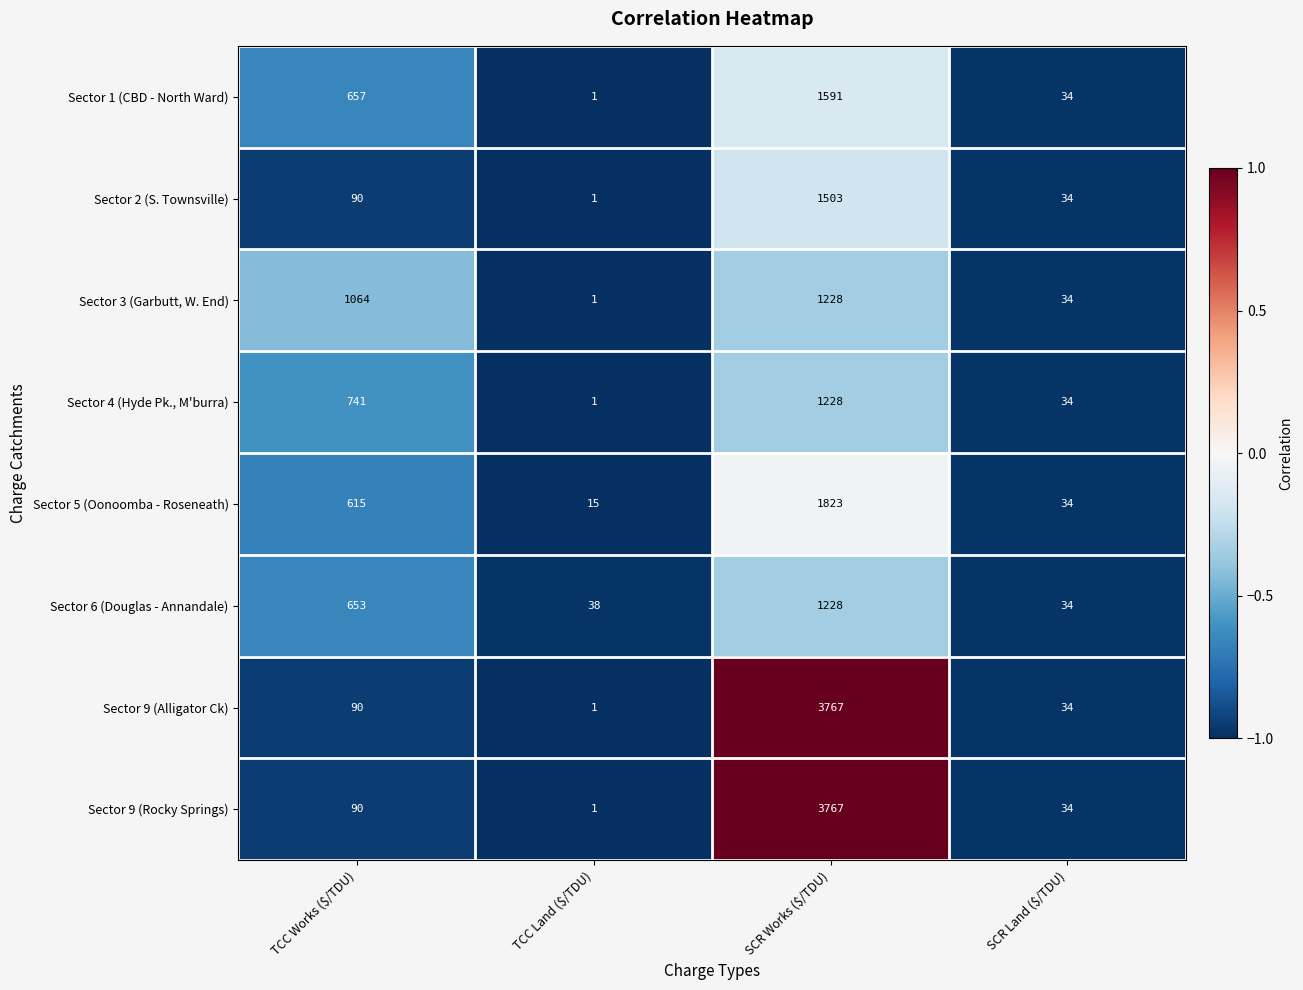

What is the total value across all series at SCR Works ($/TDU)?

16135